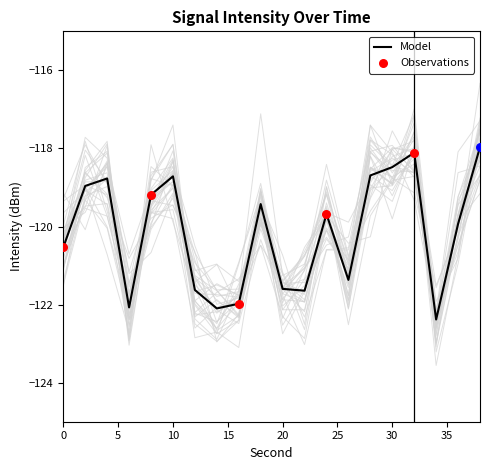

Between 16 and 36, which is larger?

36